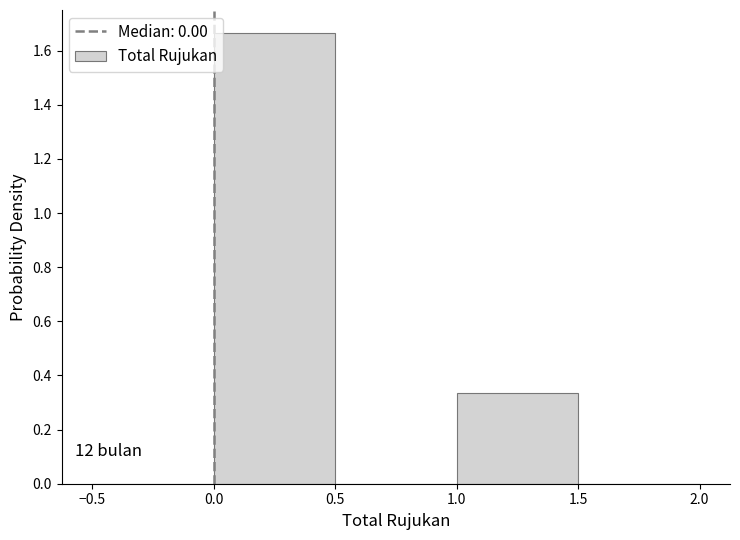

Over which range of the x-axis is the bar tallest?

0.0 to 0.5